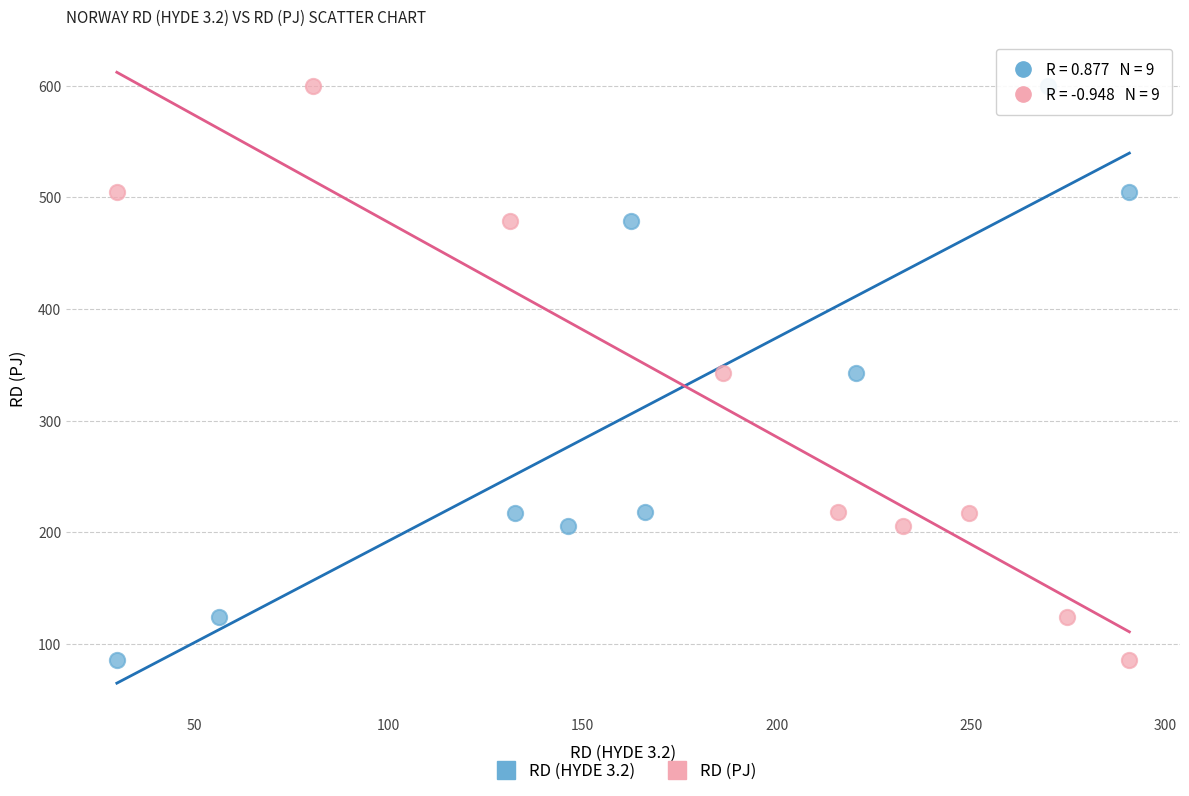

What are all the series names shown in the legend?

RD (HYDE 3.2), RD (PJ)